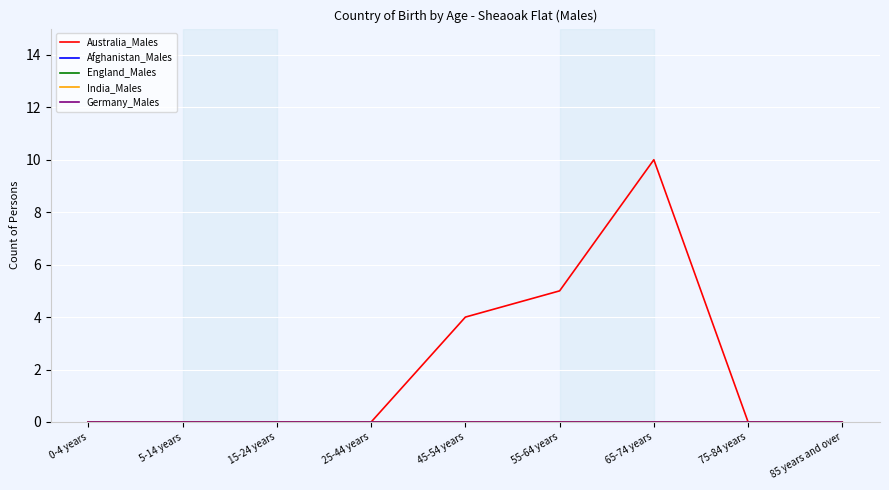

Reading right to left, what are all the values shown in this chart?

Australia_Males: 85 years and over=0	75-84 years=0	65-74 years=10	55-64 years=5	45-54 years=4	25-44 years=0	15-24 years=0	5-14 years=0	0-4 years=0
Afghanistan_Males: 85 years and over=0	75-84 years=0	65-74 years=0	55-64 years=0	45-54 years=0	25-44 years=0	15-24 years=0	5-14 years=0	0-4 years=0
England_Males: 85 years and over=0	75-84 years=0	65-74 years=0	55-64 years=0	45-54 years=0	25-44 years=0	15-24 years=0	5-14 years=0	0-4 years=0
India_Males: 85 years and over=0	75-84 years=0	65-74 years=0	55-64 years=0	45-54 years=0	25-44 years=0	15-24 years=0	5-14 years=0	0-4 years=0
Germany_Males: 85 years and over=0	75-84 years=0	65-74 years=0	55-64 years=0	45-54 years=0	25-44 years=0	15-24 years=0	5-14 years=0	0-4 years=0